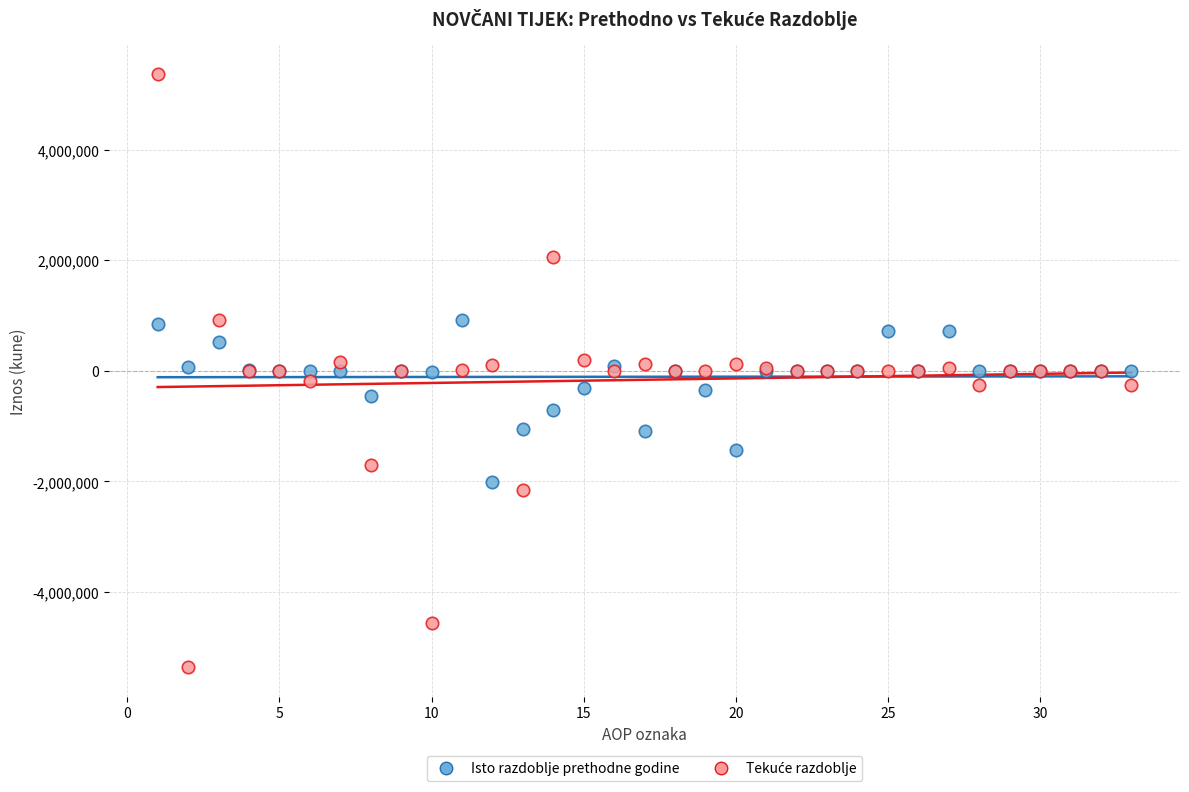

What is the X range (max minus min) for the scatter plot?

32